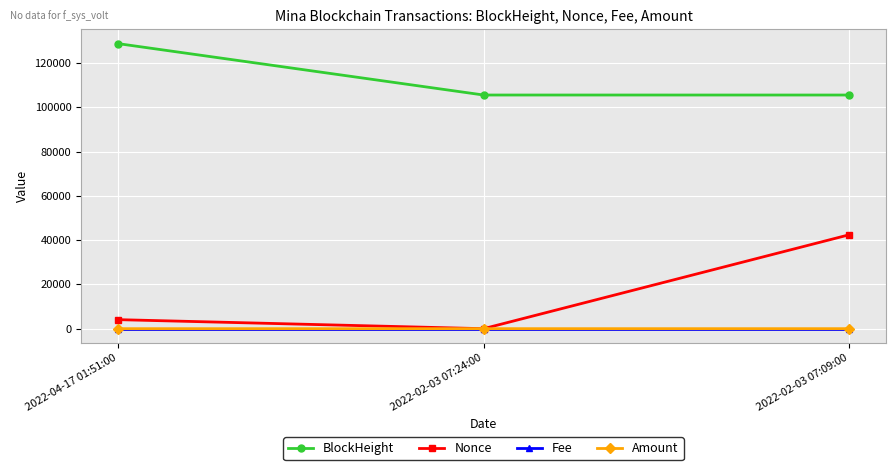

What is the difference between the Amount values at 2022-04-17 01:51:00 and 2022-02-03 07:09:00?

5.7